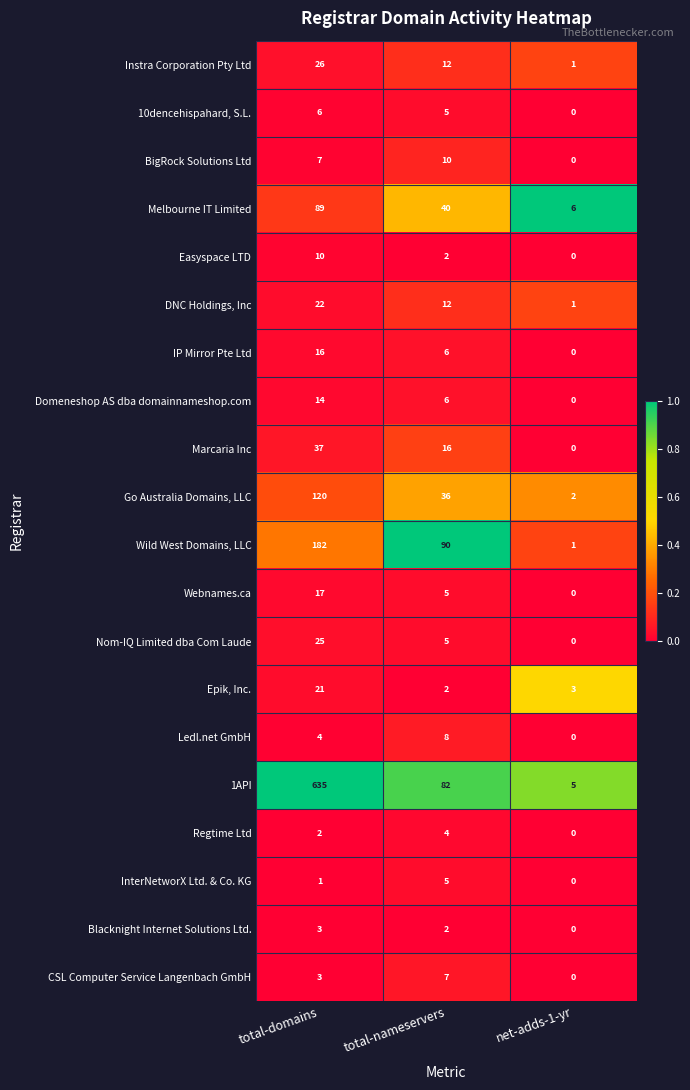

Where does the Domeneshop AS dba domainnameshop.com series first go above 6?

total-domains